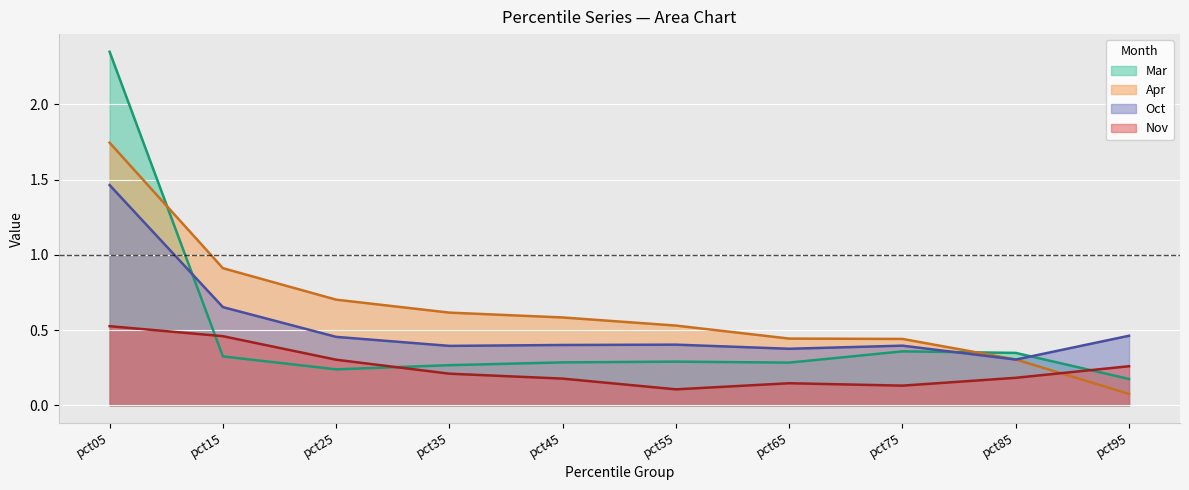

How many distinct data groups are displayed?

4